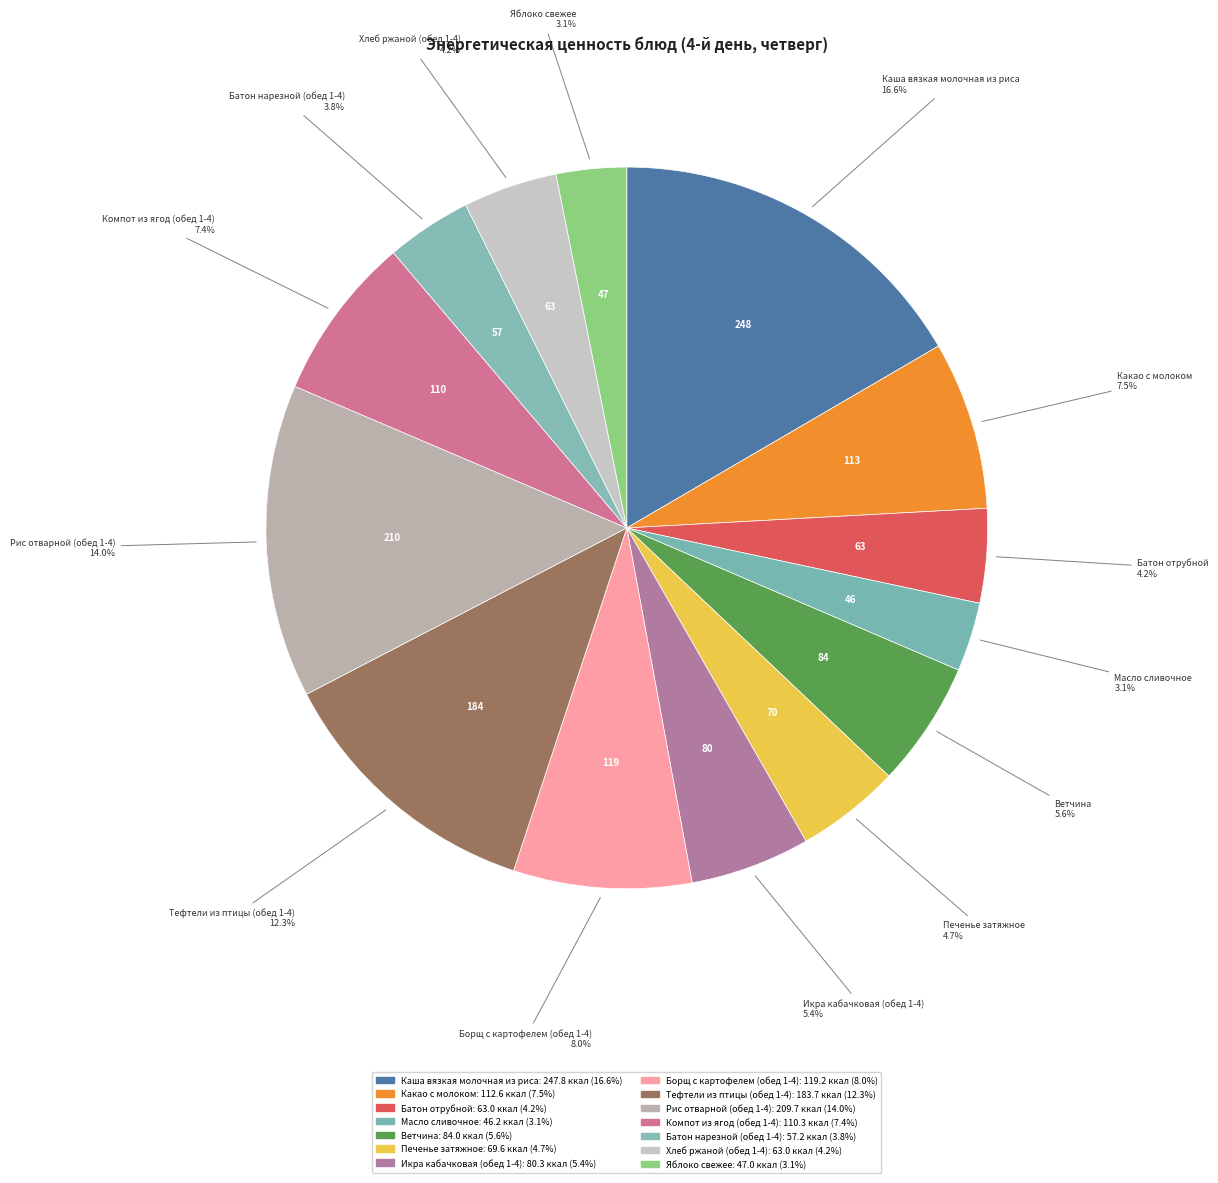

Combined, do Печенье затяжное and Рис отварной (обед 1-4) account for over 50%?

No